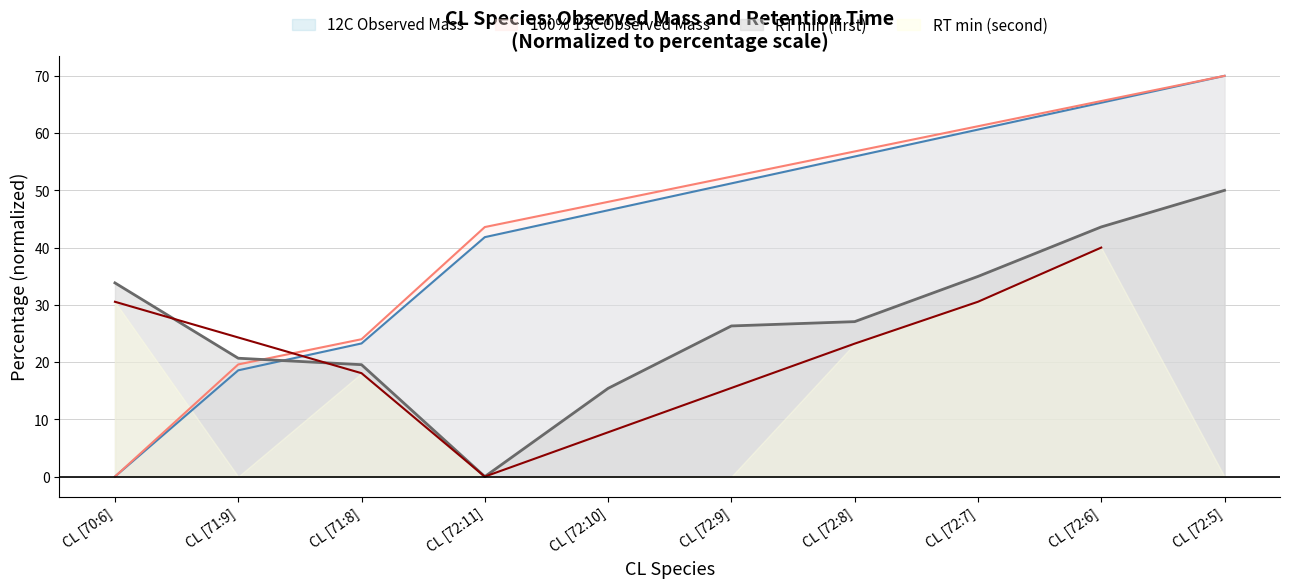

What is the label of the 4th point from the left?

CL [72:11]